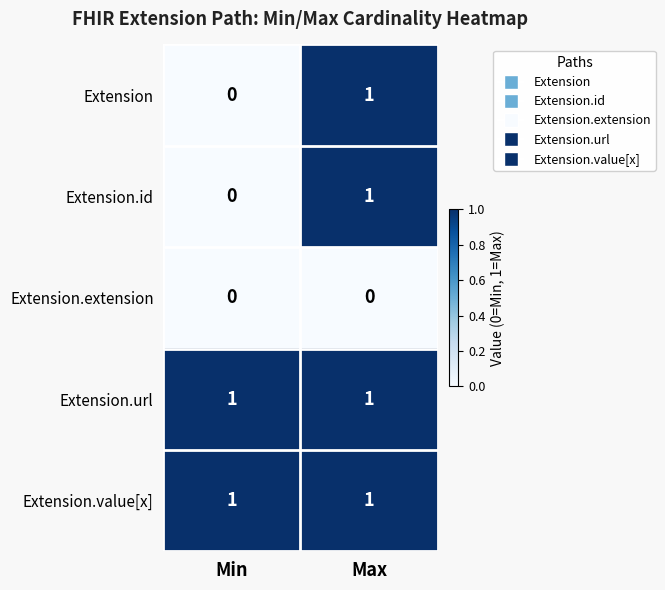

List the labels in order of Extension.id value, largest first.

Max, Min